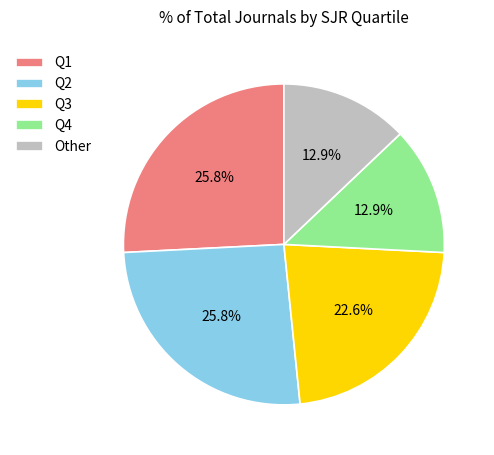

To the nearest percent, what is the average slice percentage?

20%